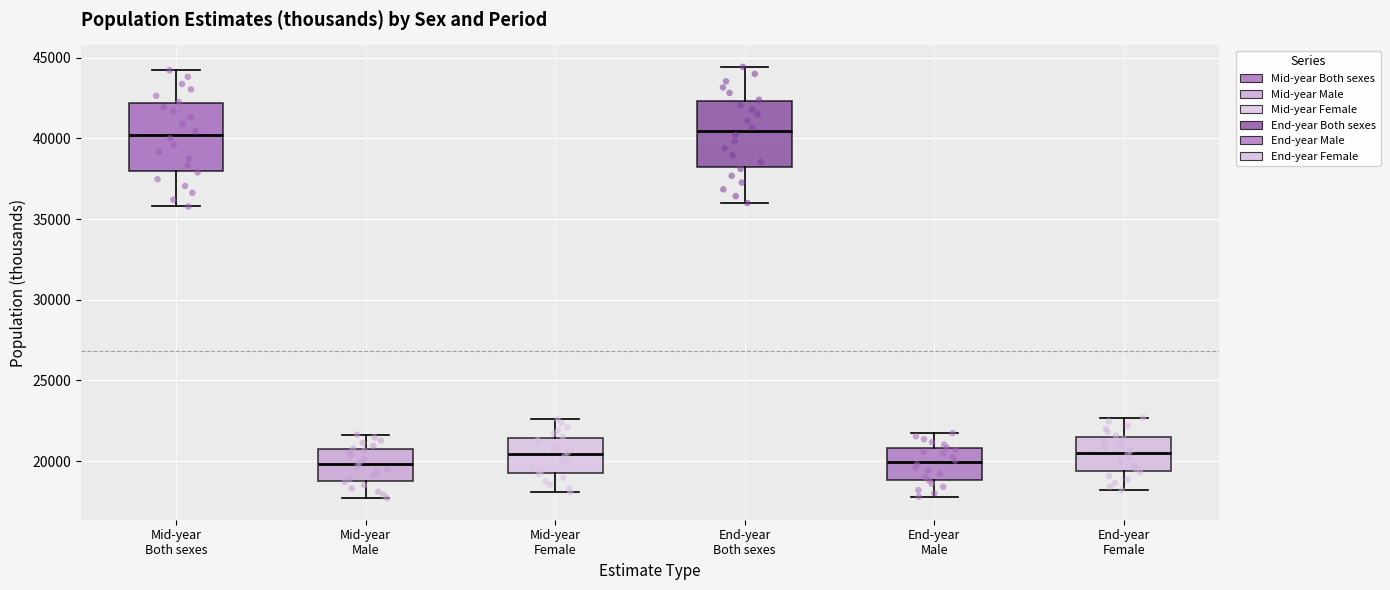

Reading left to right, read every box against the y-axis: the position of its median line, the range the box covers, and the ends of its whiskers. The values are not printed on the chart, so give them approximately, as read against the axis.

Mid-year Both sexes: median 40000, box 38000 to 42000, whiskers 36000 to 44000
Mid-year Male: median 20000, box 19000 to 20500, whiskers 17500 to 21500
Mid-year Female: median 20500, box 19000 to 21500, whiskers 18000 to 22500
End-year Both sexes: median 40500, box 38000 to 42500, whiskers 36000 to 44500
End-year Male: median 20000, box 19000 to 21000, whiskers 18000 to 21500
End-year Female: median 20500, box 19500 to 21500, whiskers 18000 to 22500